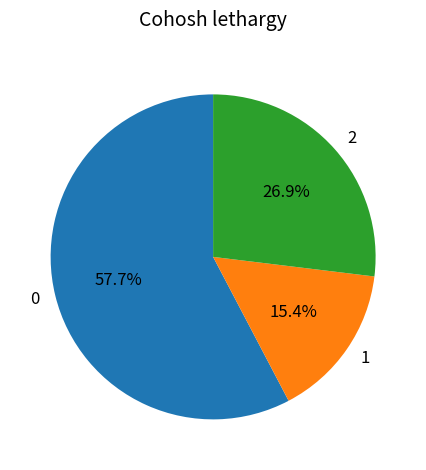

Is there a majority slice in this chart?

Yes